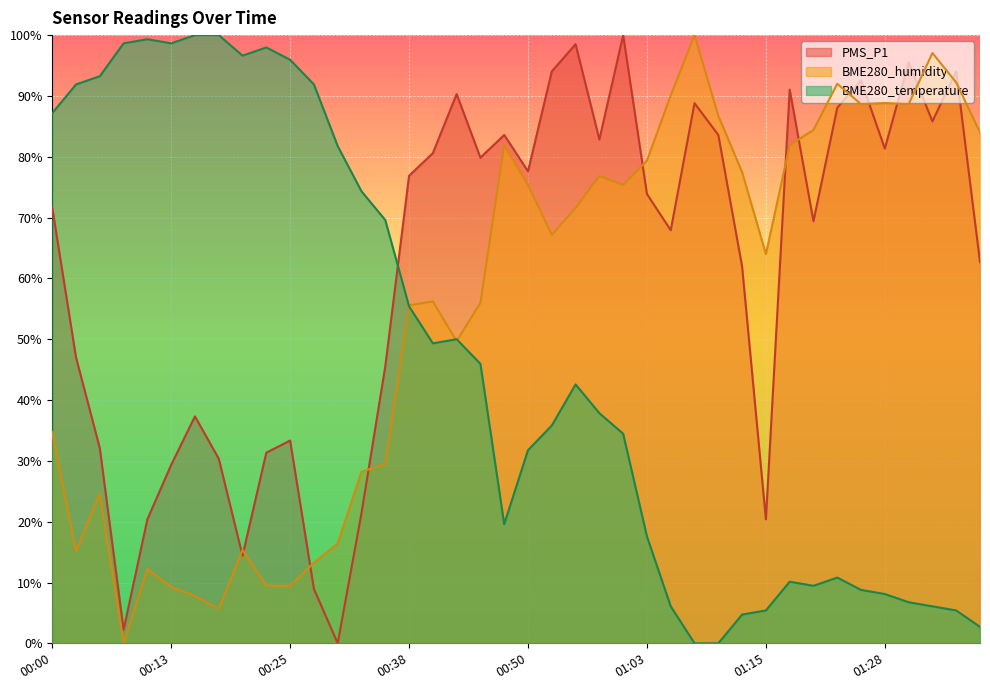

Is it true that PMS_P1 equals 62.7 at 01:38?

True